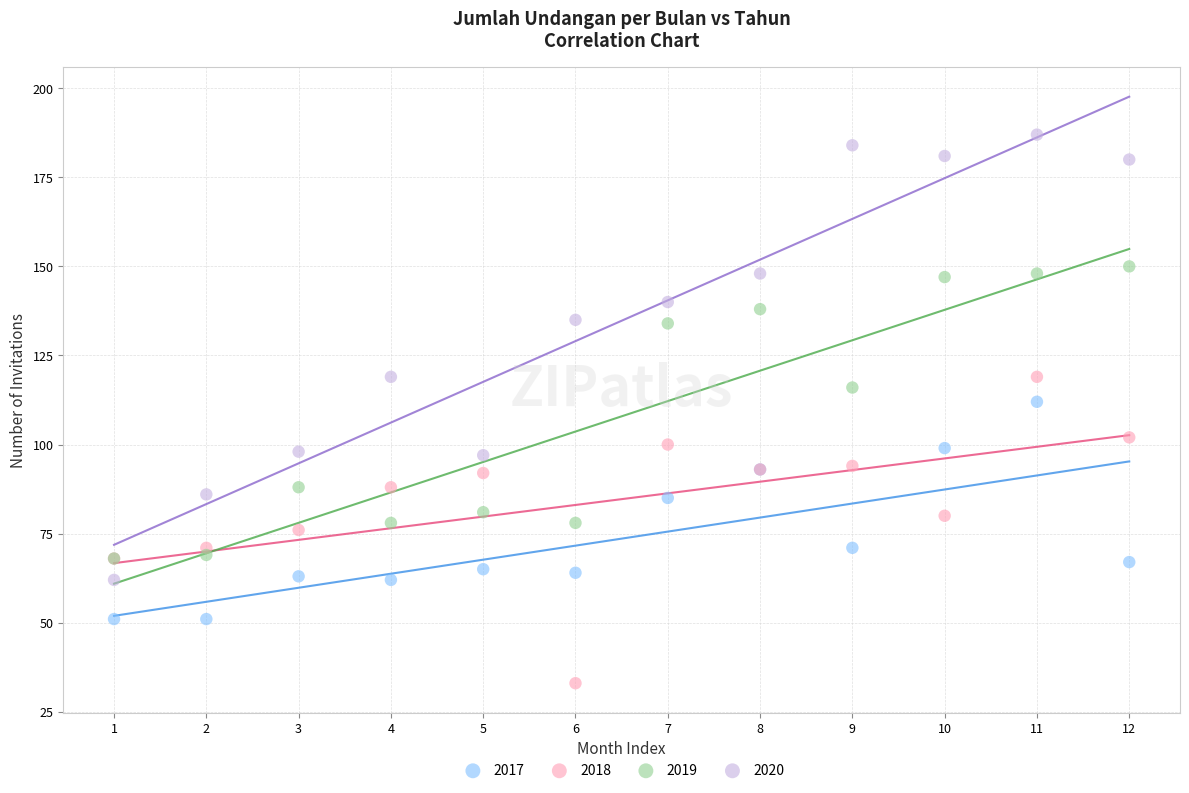

What are all the series names shown in the legend?

2017, 2018, 2019, 2020